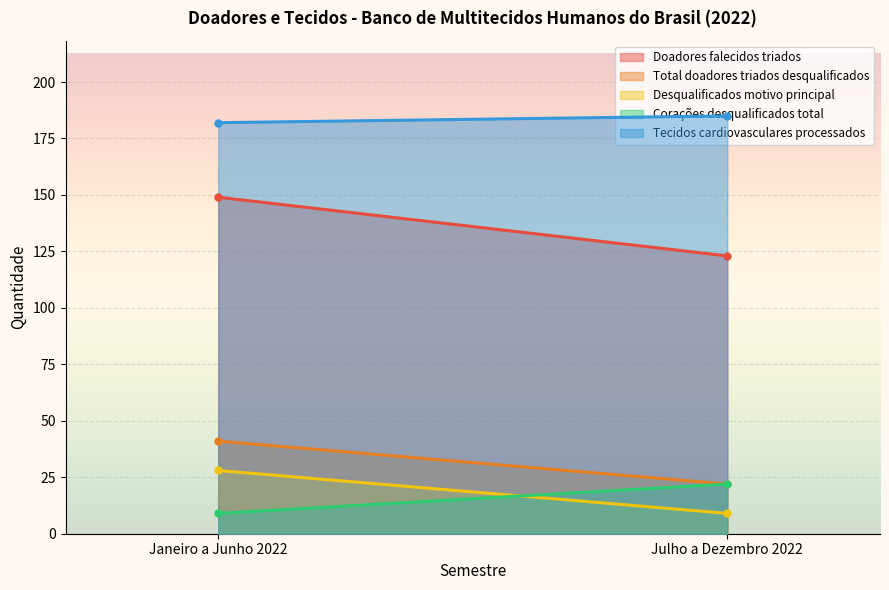

The value of Corações desqualificados total at Julho a Dezembro 2022 is 22. True or false?

True